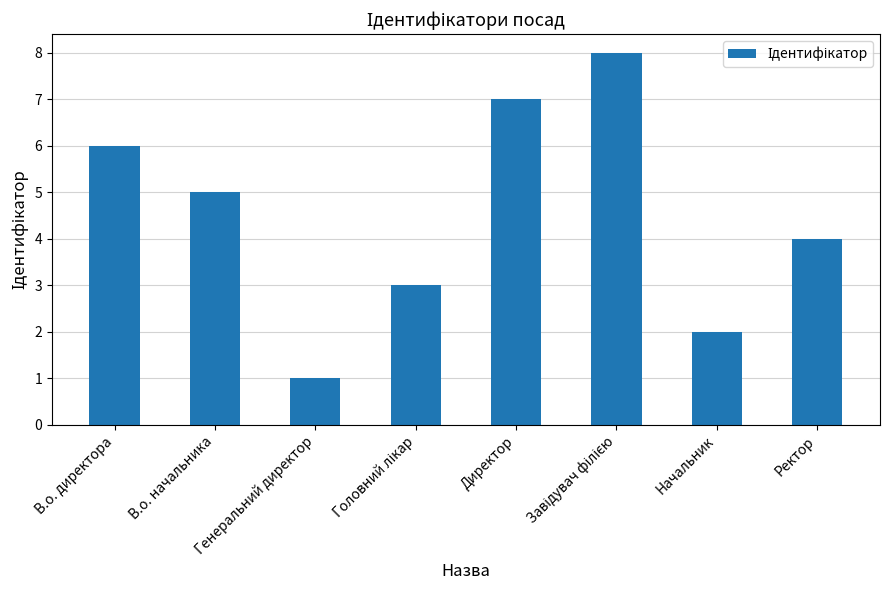

Where does the data first go above 5?

В.о. директора